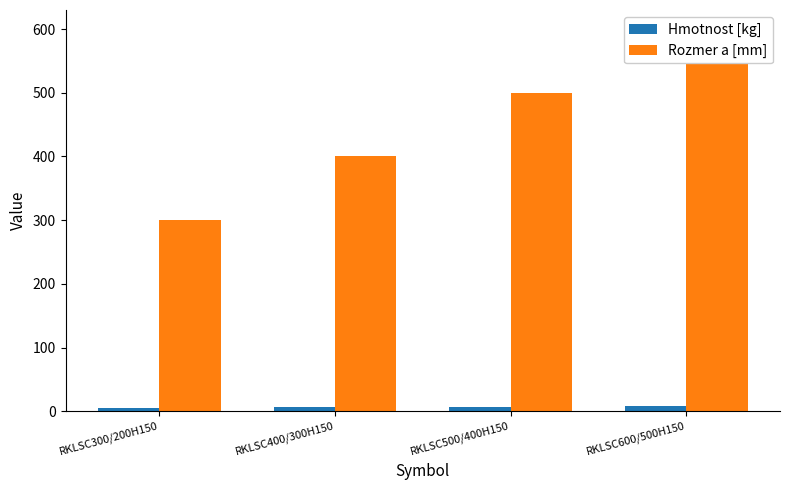

Count the number of categories in the chart.

4